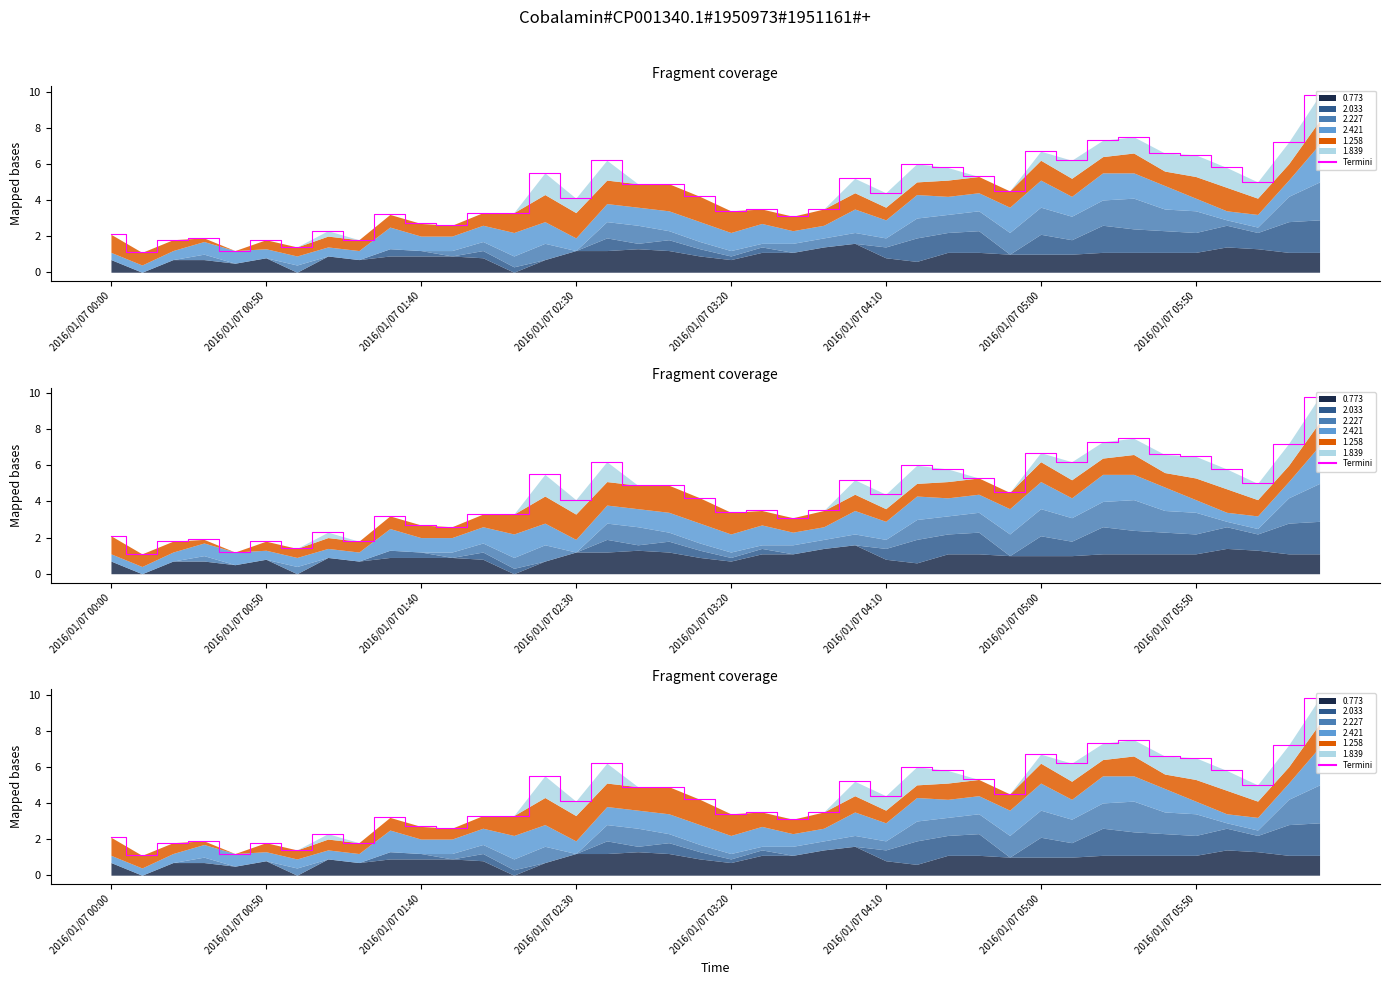

Reading right to left, list all the values displayed in this chart.

9.8	7.2	5.0	5.8	6.5	6.6	7.5	7.3	6.2	6.7	4.5	5.3	5.8	6.0	4.4	5.2	3.5	3.1	3.5	3.4	4.2	4.9	4.9	6.2	4.1	5.5	3.3	3.3	2.6	2.7	3.2	1.8	2.3	1.4	1.8	1.2	1.9	1.8	1.1	2.1